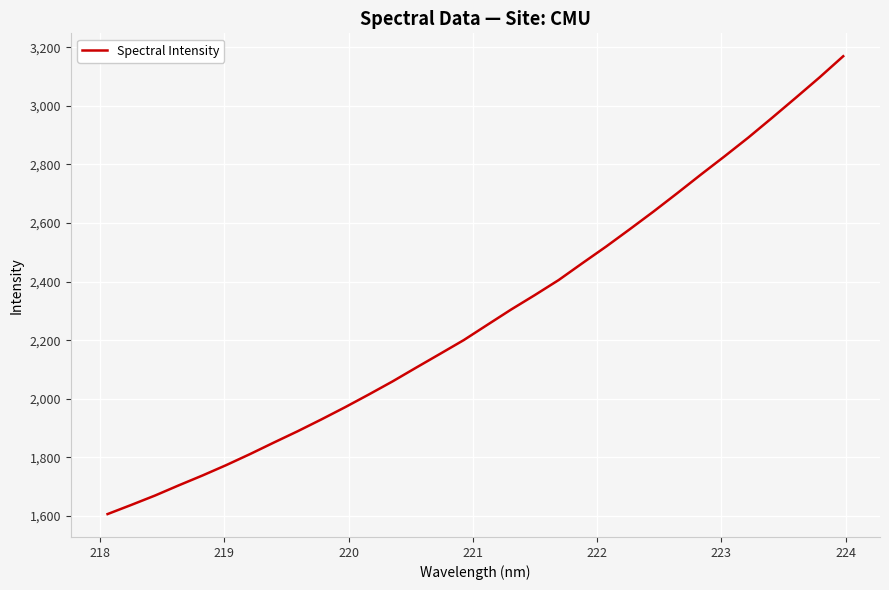

What is the difference between the maximum and minimum values?

1563.6